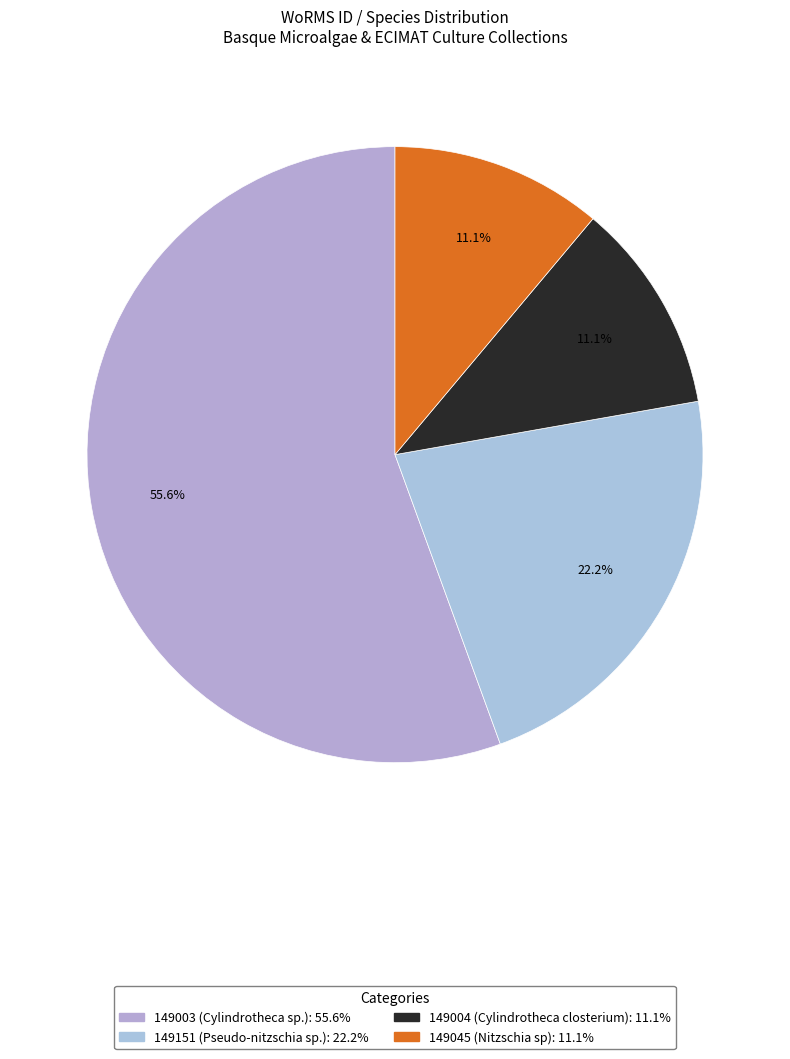

How many slices are in this pie chart?

4